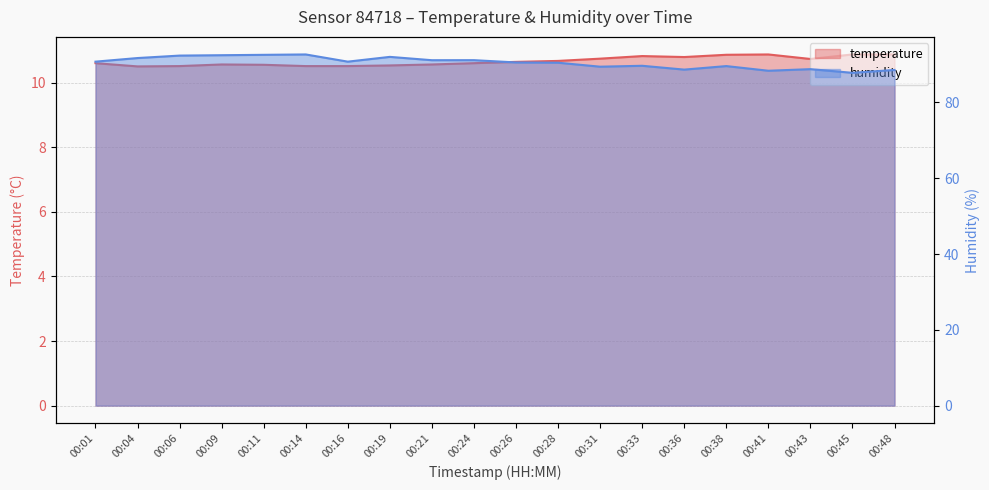

How many lines are shown in the chart?

2